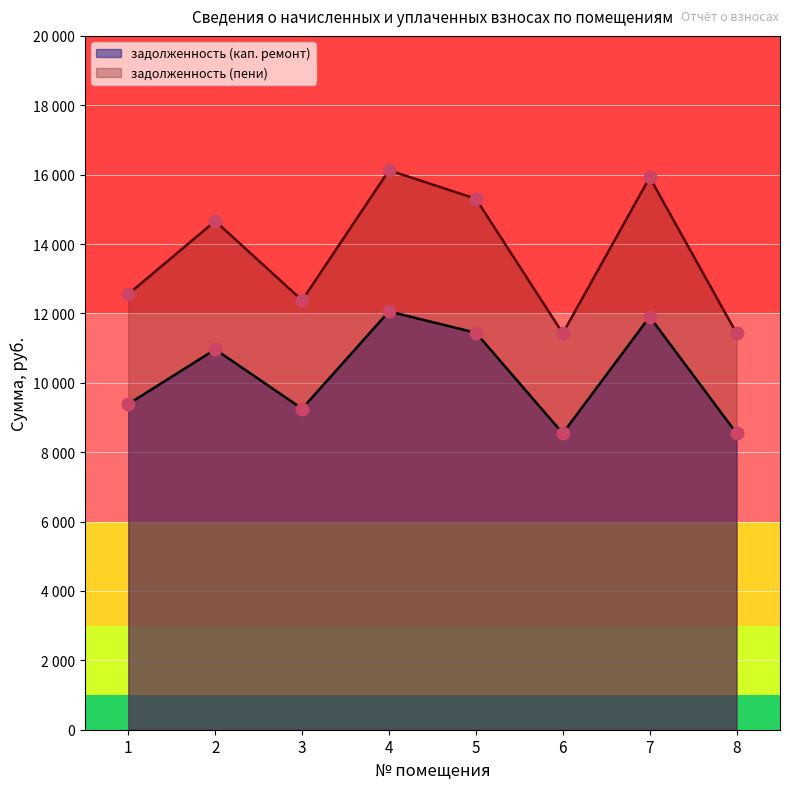

Which series has the widest spread of Y values?

задолженность (пени)